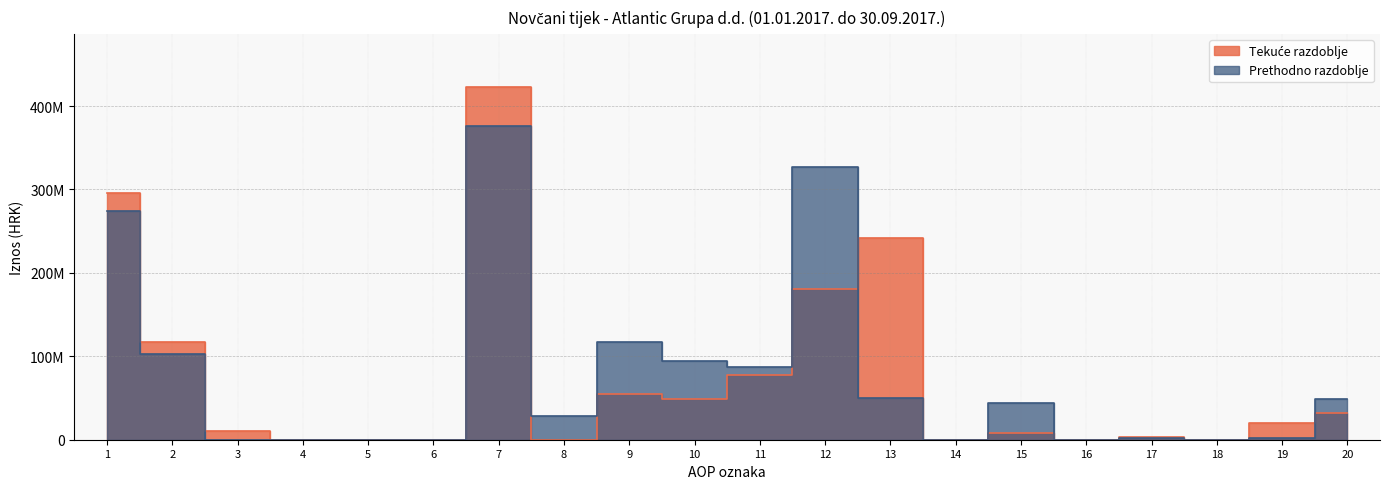

Where is Tekuce razdoblje nearest to the value 211517244?

12